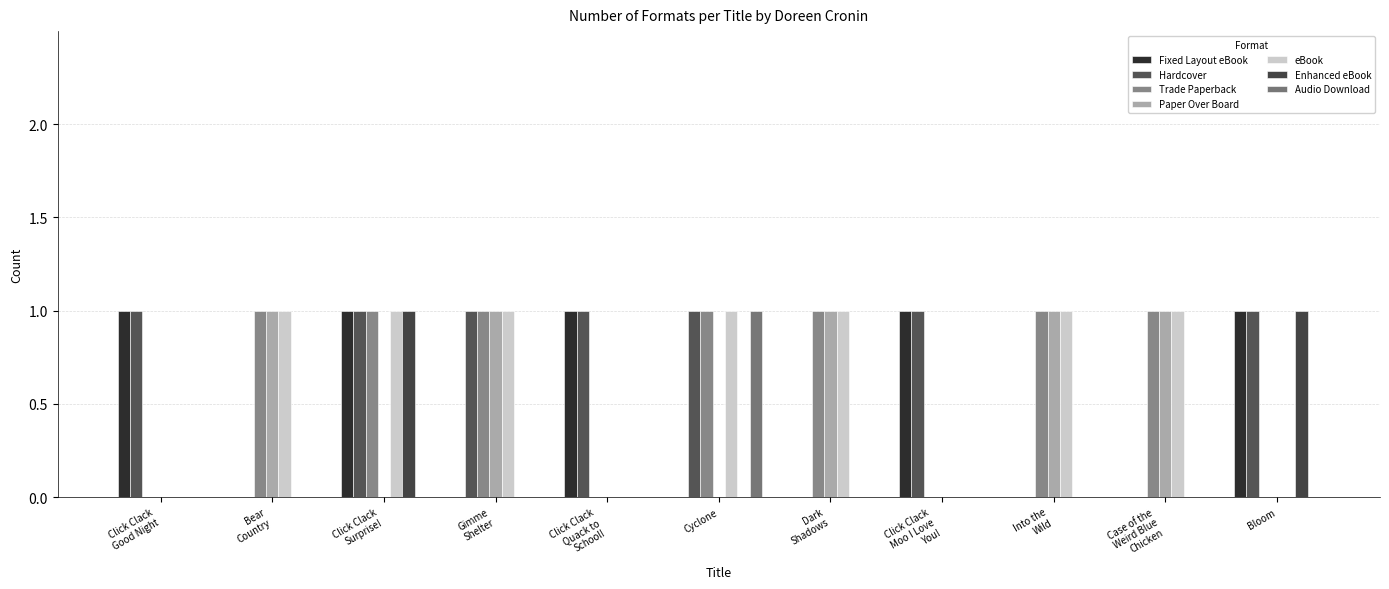

Are the bars horizontal?

No